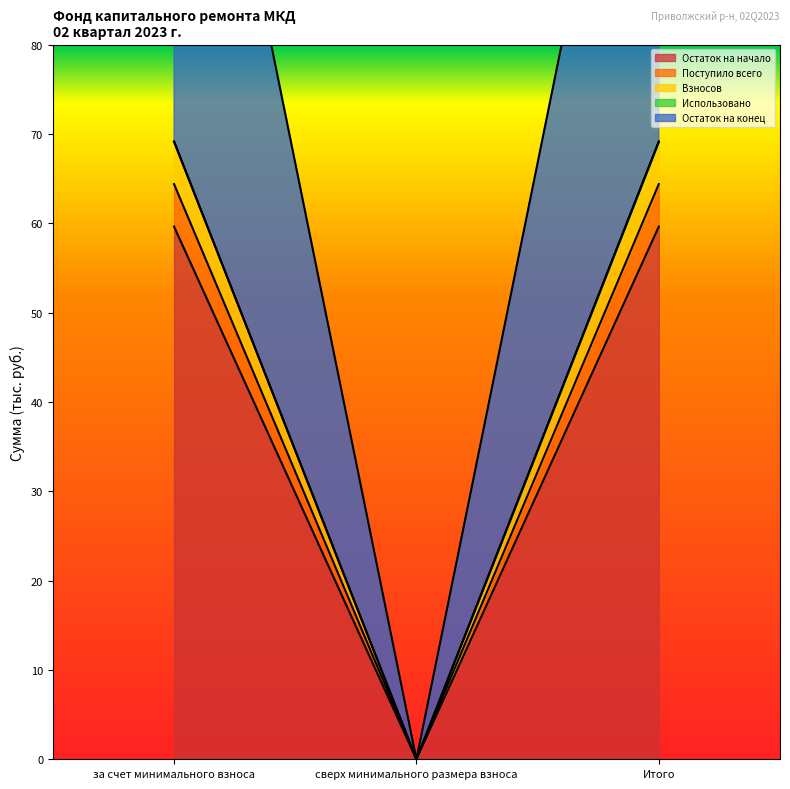

What is the difference between the maximum and minimum values in the Остаток на конец series?

69.1